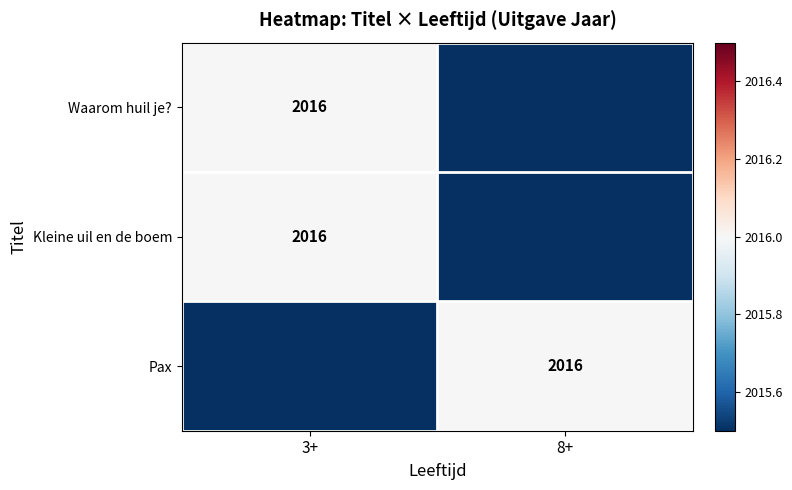

The Pax series shows 2016 at 8+. True or false?

True